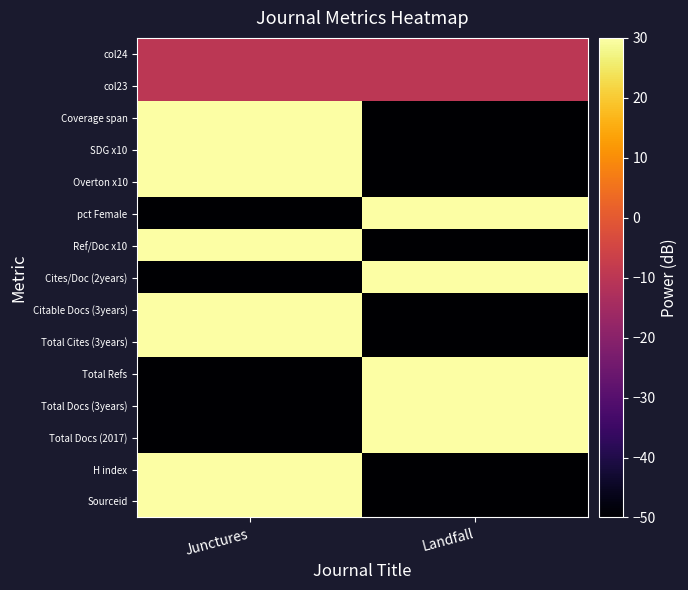

At which category is the sum across all series the highest?

Junctures